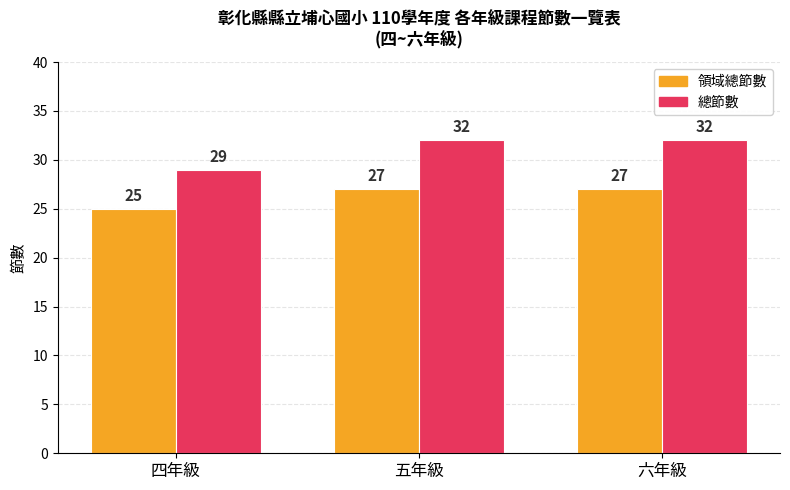

What is the label of the 3rd bar from the left?

六年級